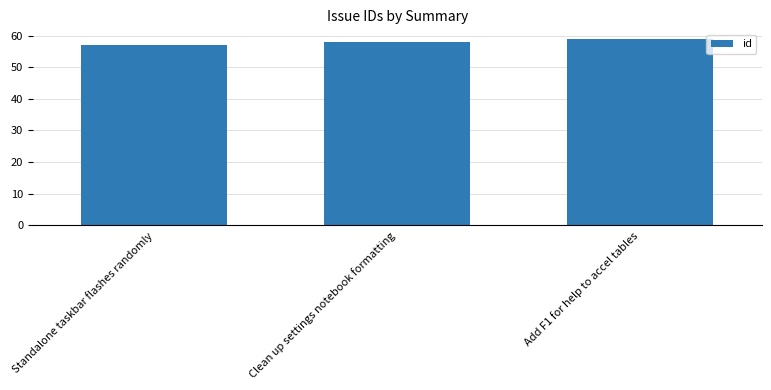

Which category has the lowest value across all series?

Standalone taskbar flashes randomly